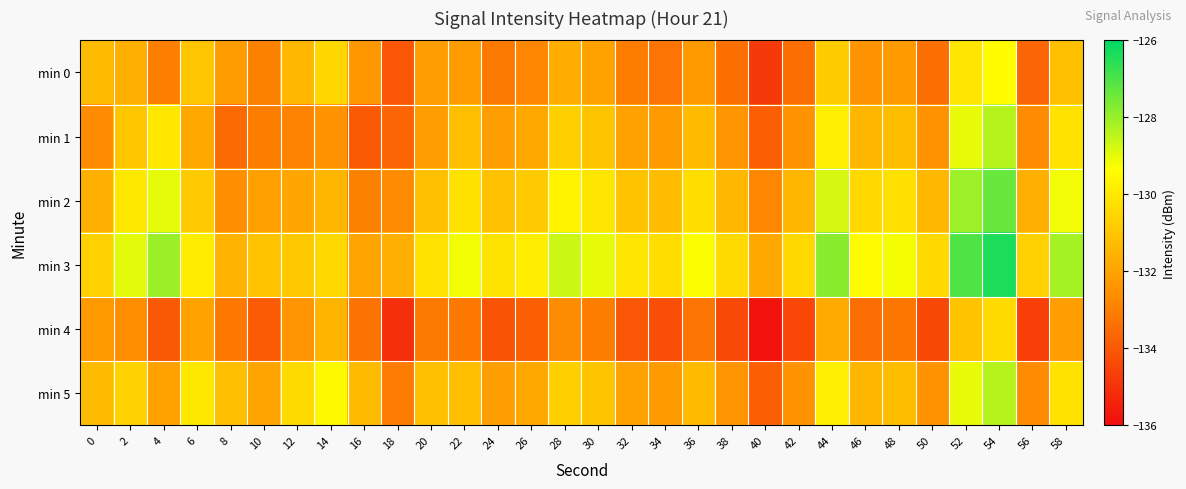

Which series has the largest total across all categories?

min 3